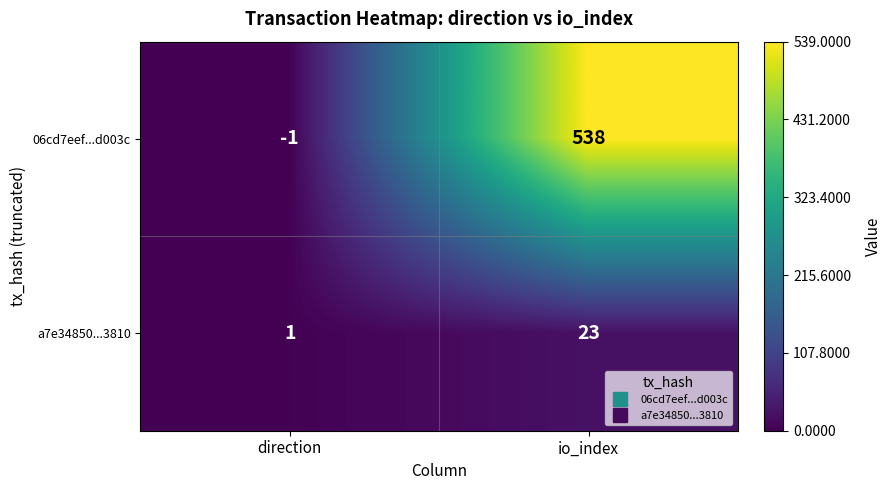

List the series in order of their peak value, lowest first.

a7e34850...3810, 06cd7eef...d003c